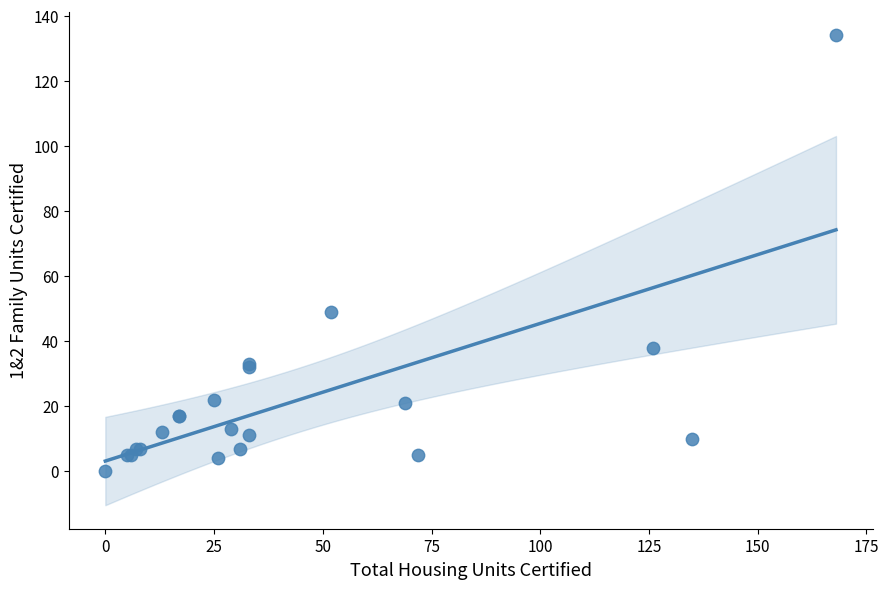

What Y value in the scatter plot is closest to 67?

49